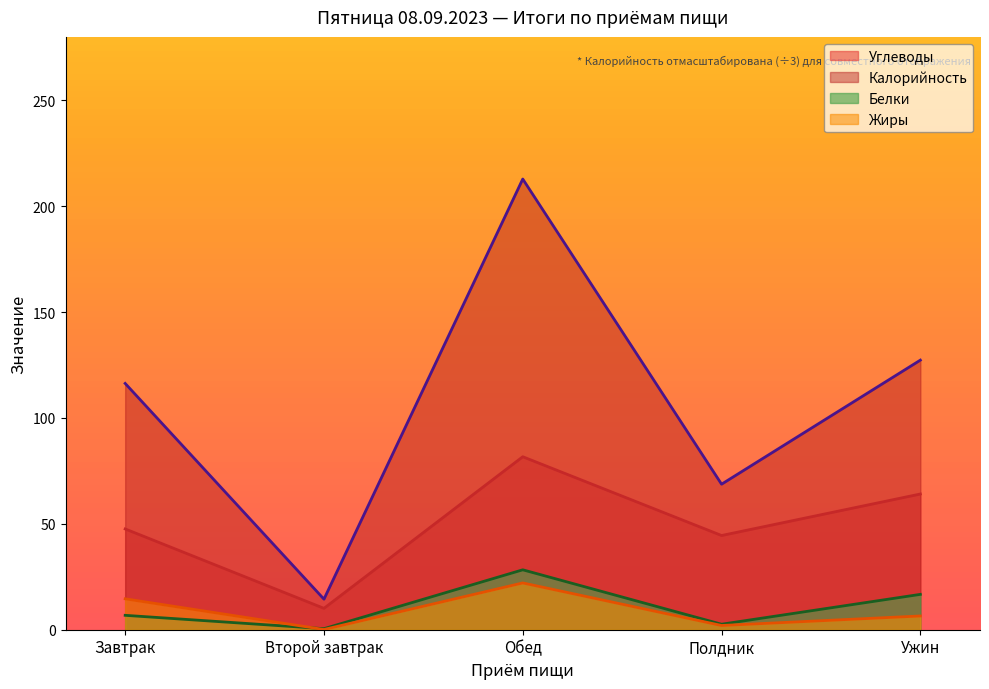

What is the highest value of the Жиры series?

22.1